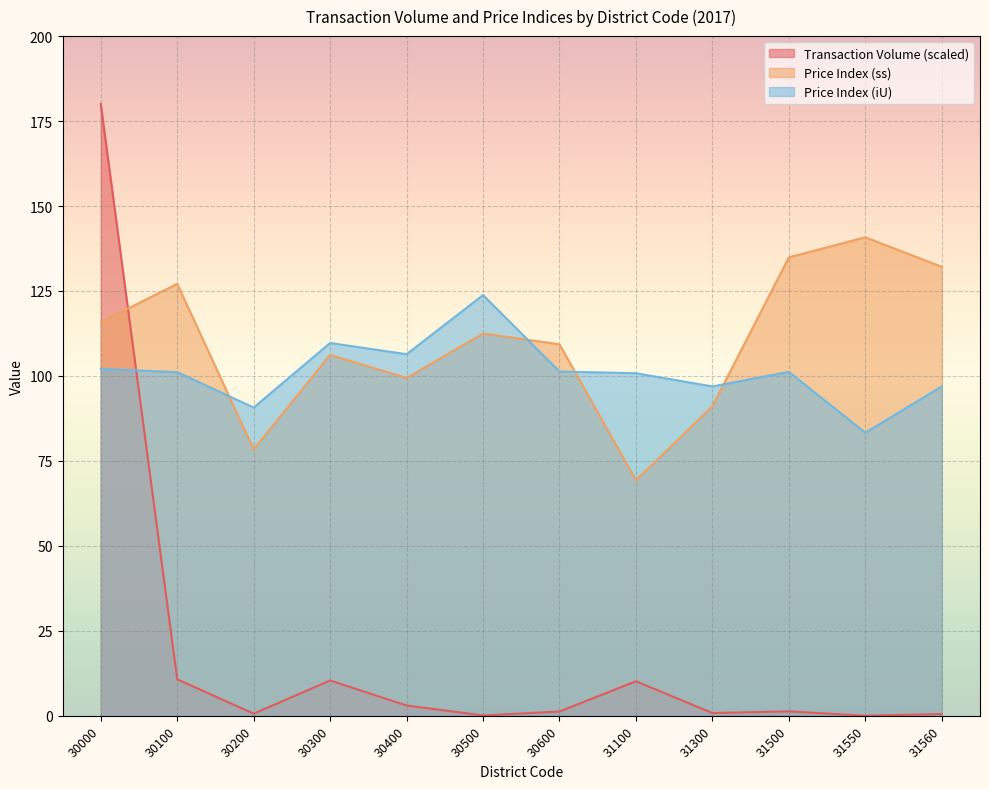

What value does the Price Index (iU) series have at 30600?

101.3